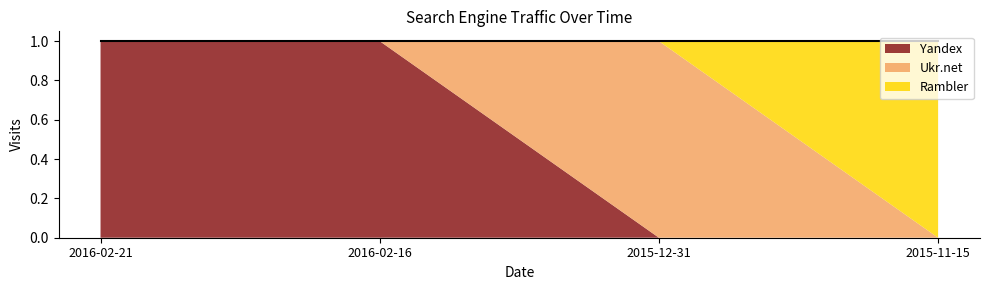

Reading left to right, list all the values displayed in this chart.

Yandex: 1	1	0	0
Ukr.net: 0	0	1	0
Rambler: 0	0	0	1